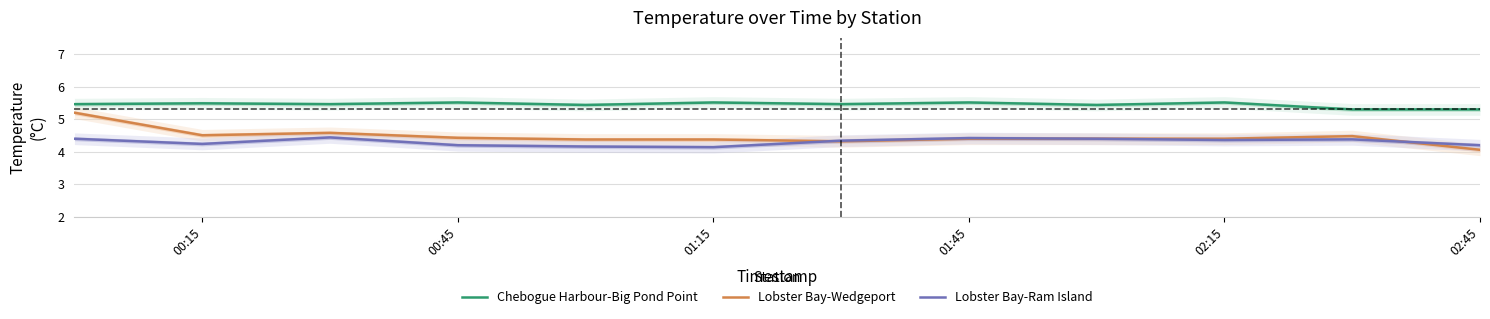

What is the highest value of the Chebogue Harbour-Big Pond Point series?

5.5